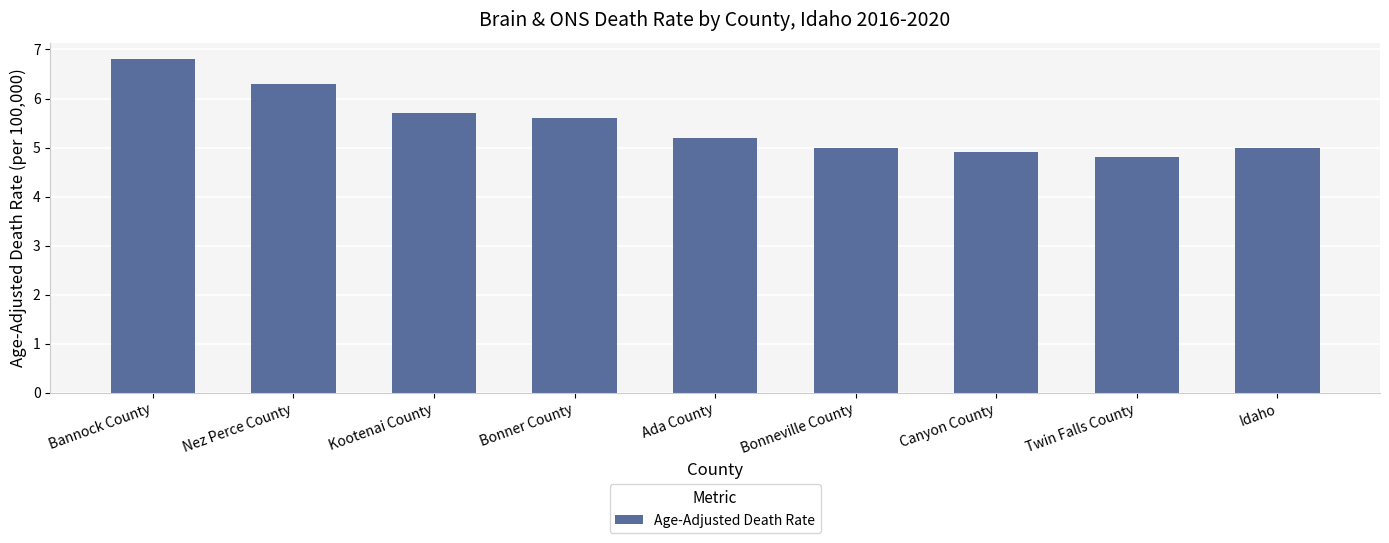

How many categories are shown in the chart?

9